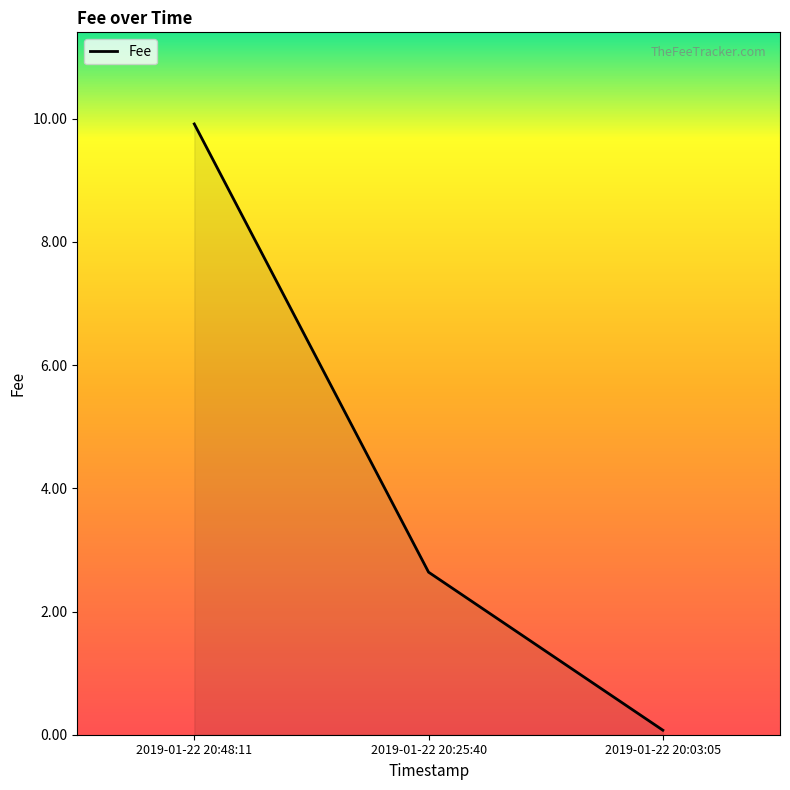

How many lines are shown in the chart?

1